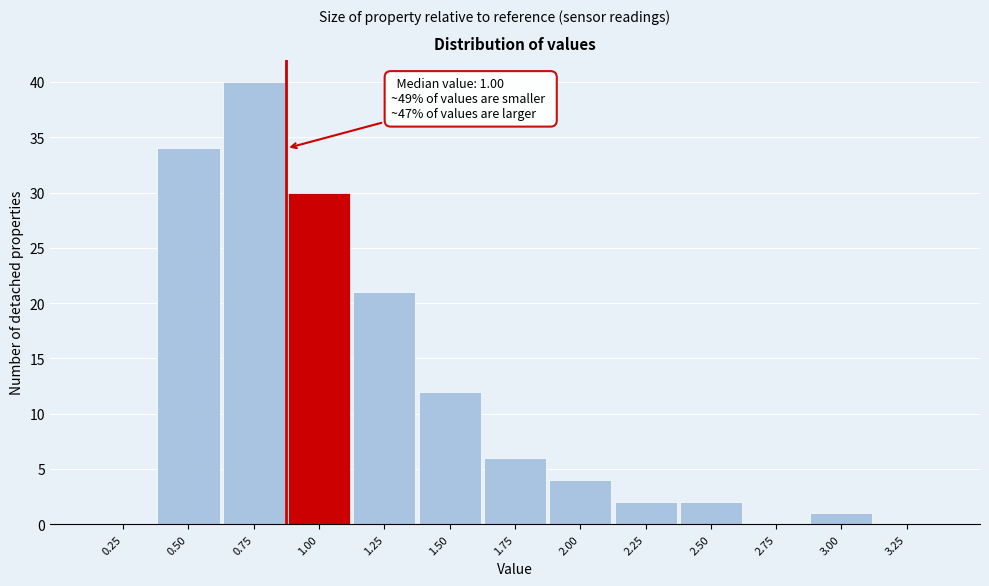

Where is the data nearest to the value 20?

1.25